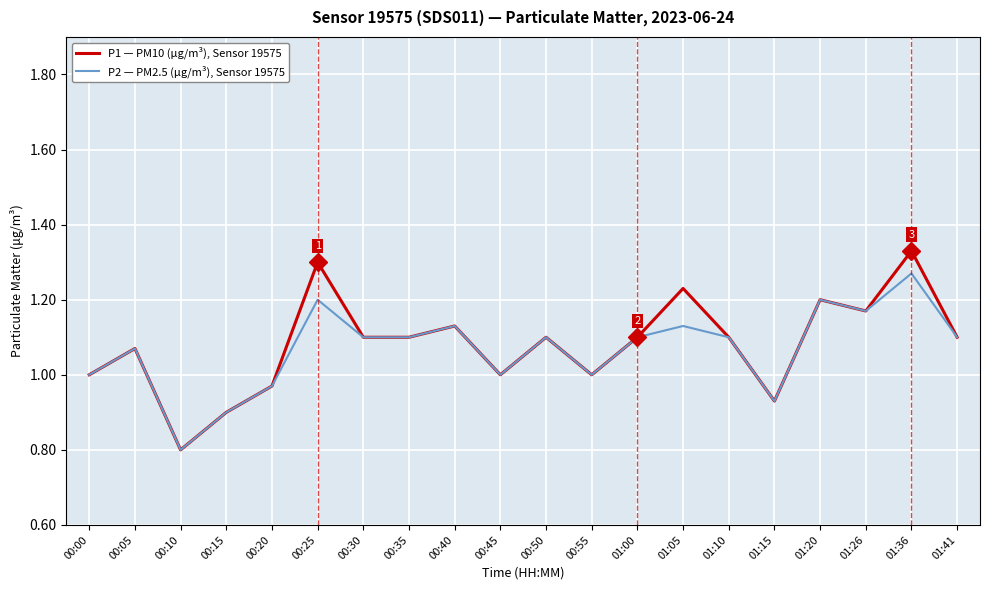

Is it true that P1 — PM10 (µg/m³), Sensor 19575 equals 1.1 at 01:41?

True